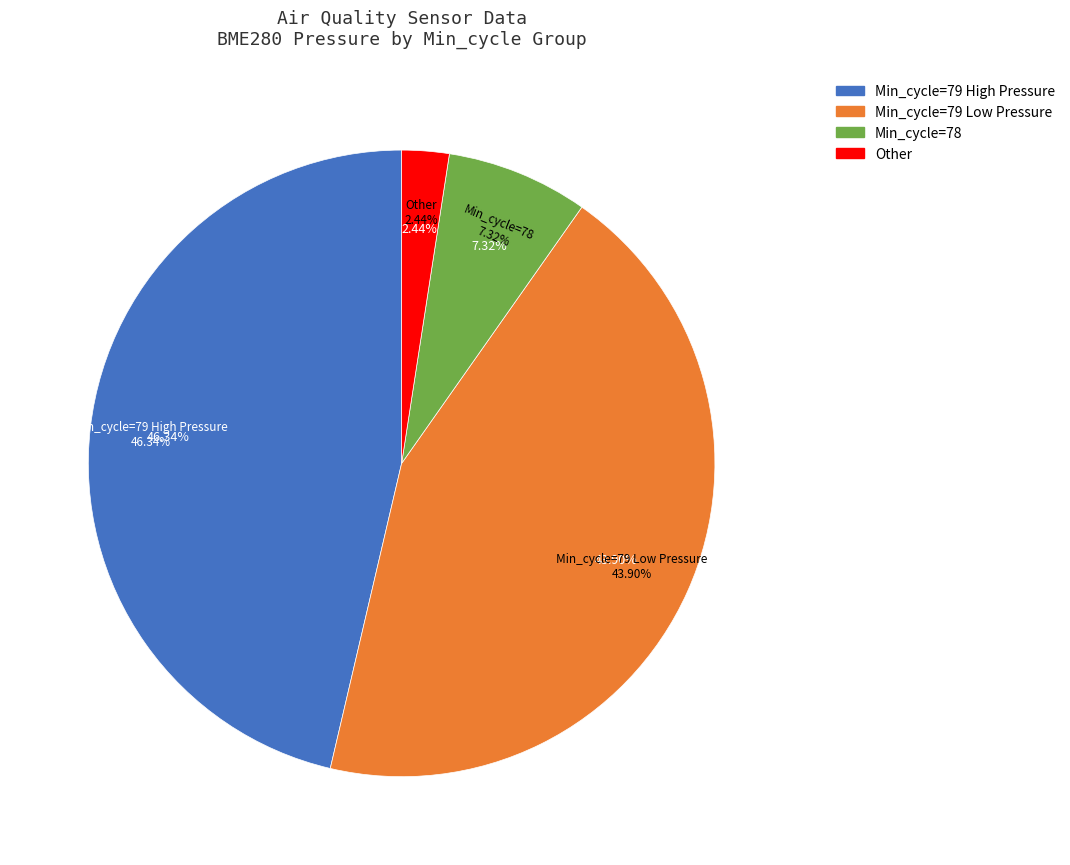

Is 79 the majority of the pie?

No